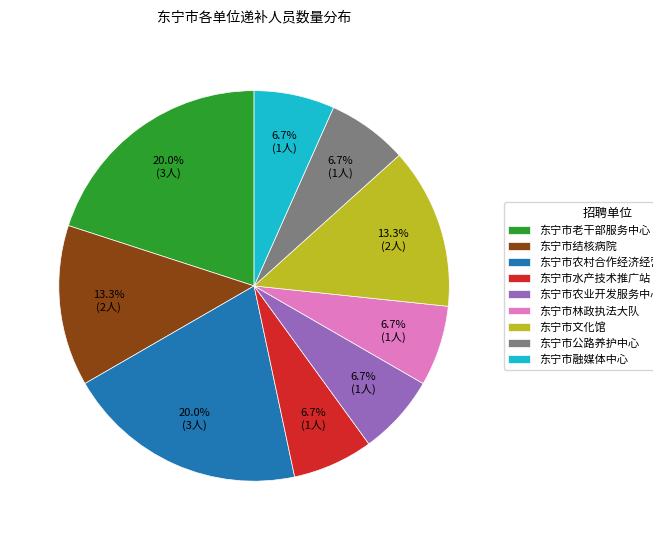

To the nearest percent, what percentage of the pie is 东宁市农村合作经济经营服务总站?

20%